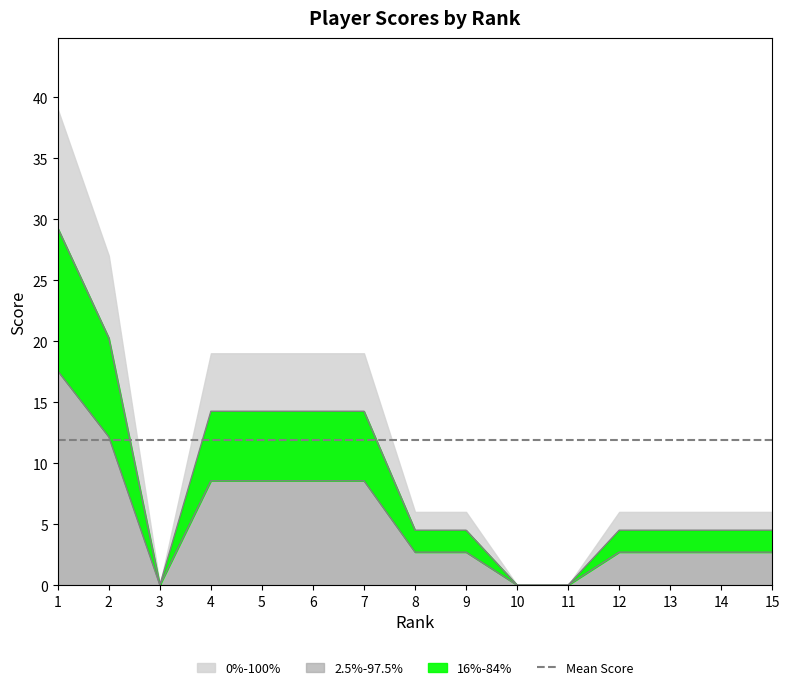

Where is the data nearest to the value 14?

4